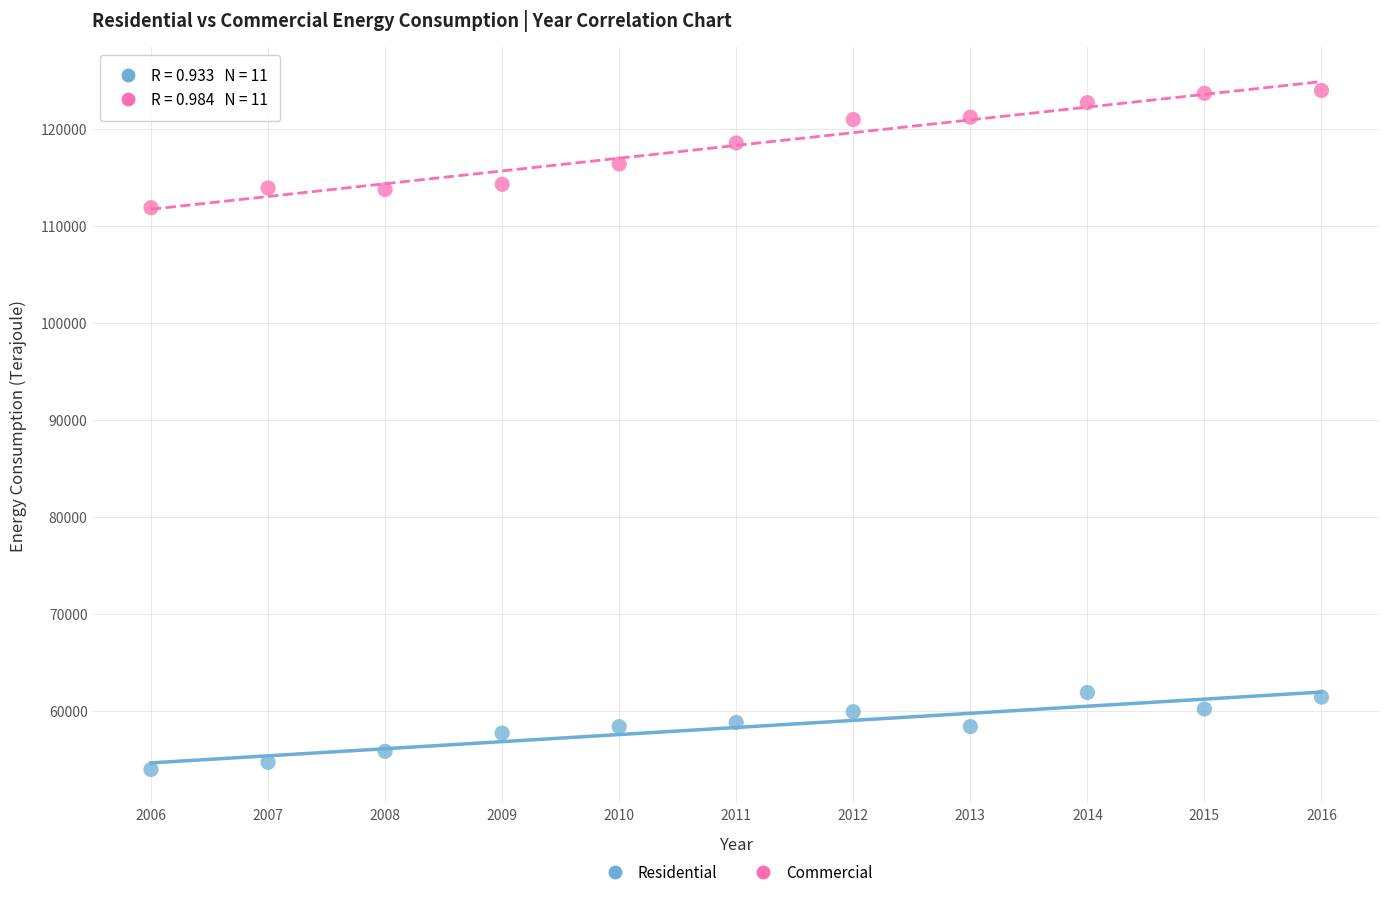

Across all series, what Y value is closest to 88975?

111884